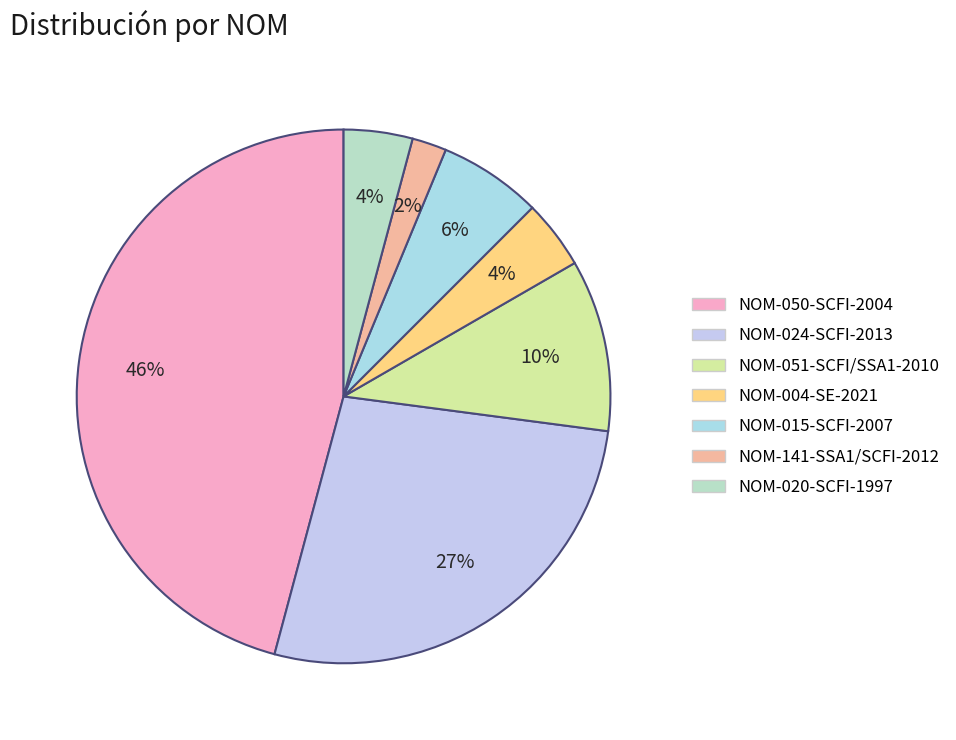

To the nearest percent, what percentage of the pie is NOM-051-SCFI/SSA1-2010?

10%